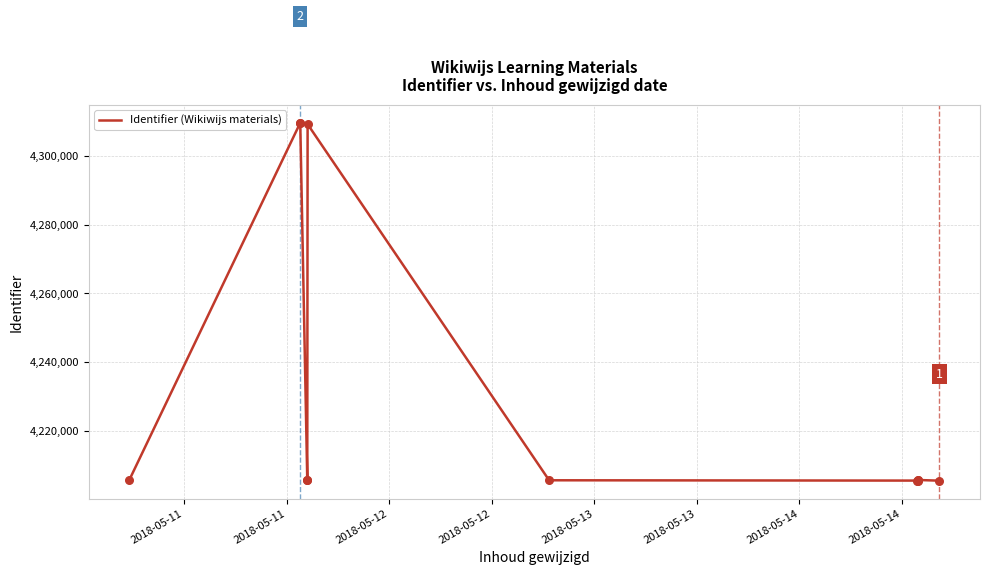

What is the ratio of the value at 2018-05-14 to the value at 2018-05-13?

1.0